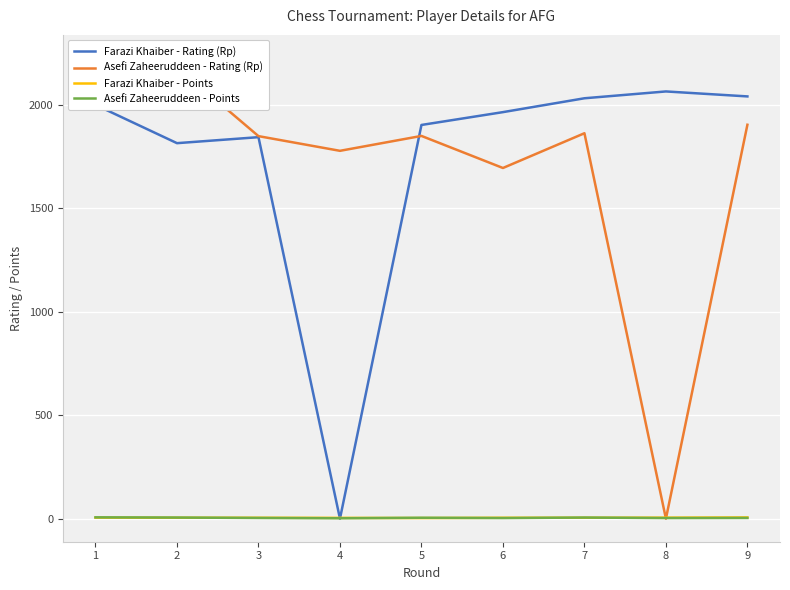

Between 6 and 8, which series saw the biggest shift?

Asefi Zaheeruddeen - Rating (Rp)